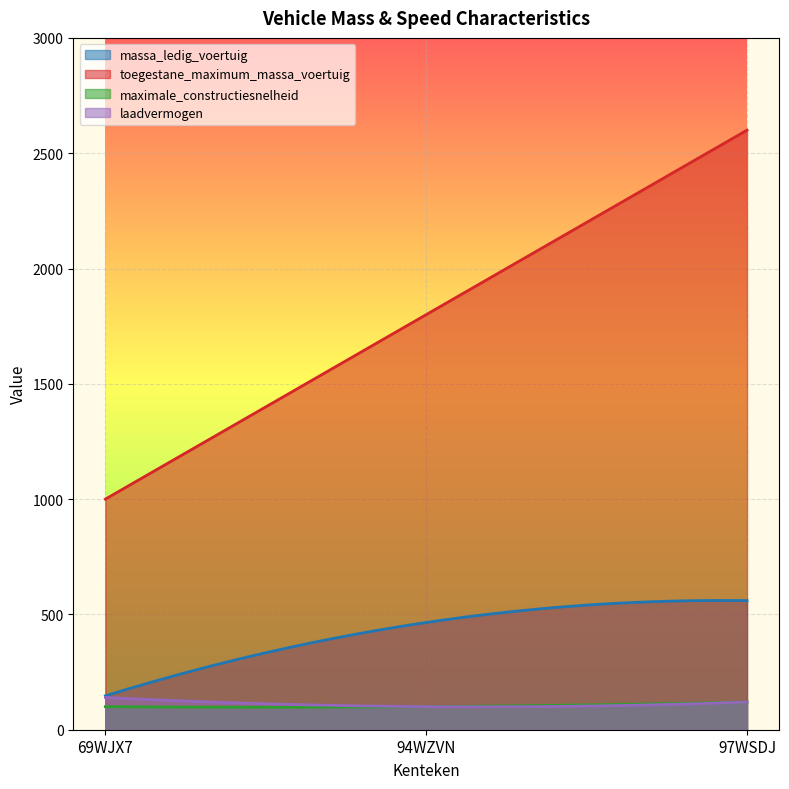

Between 69WJX7 and 94WZVN, which series saw the biggest shift?

toegestane_maximum_massa_voertuig